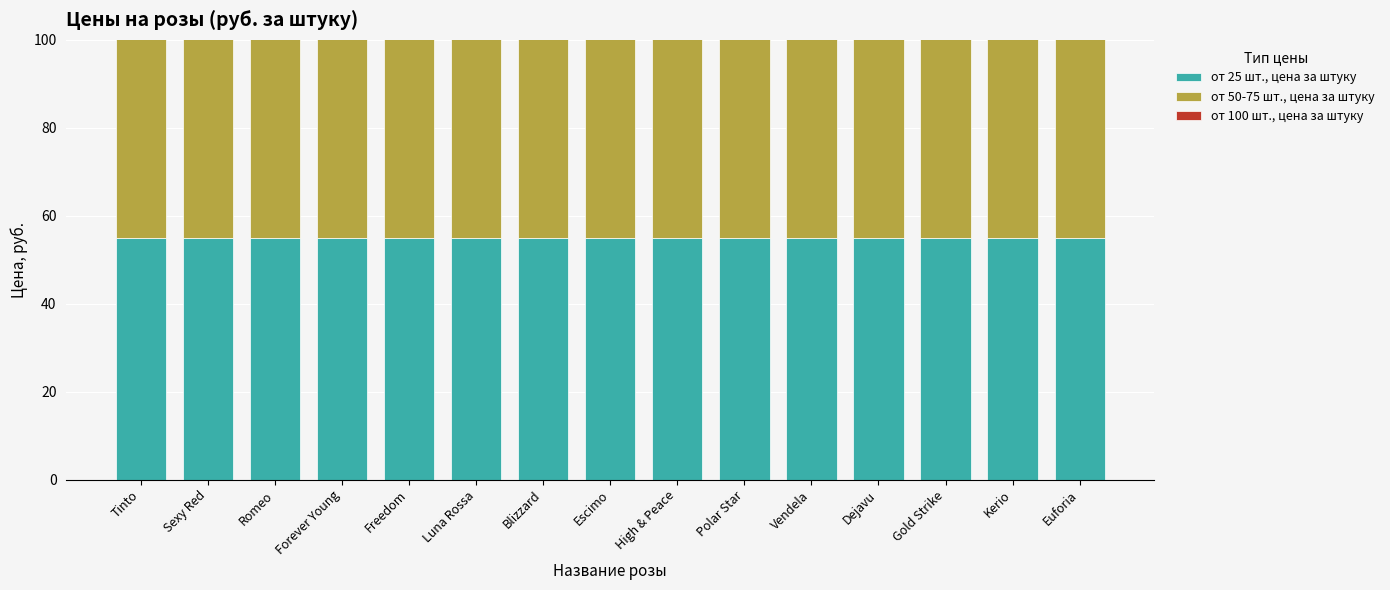

Between Luna Rossa and Escimo, which is larger?

Luna Rossa